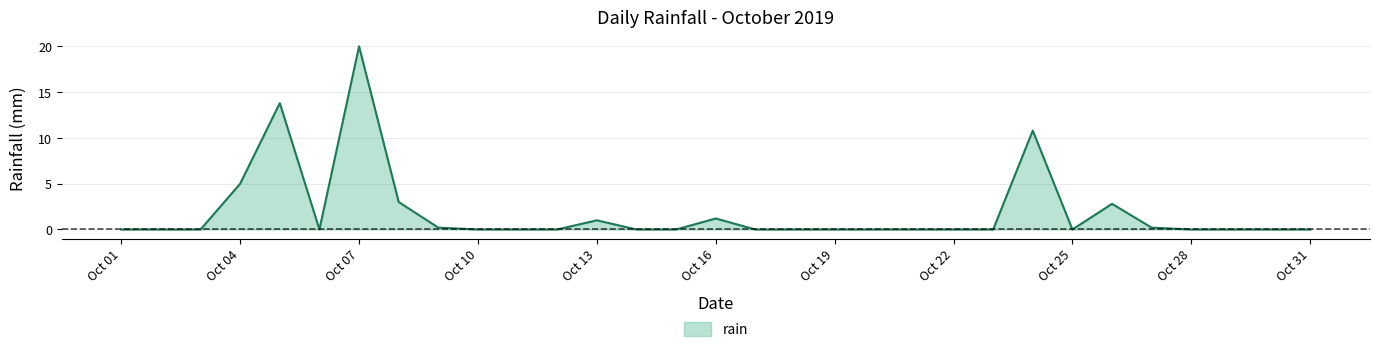

Count the number of data series in this chart.

1